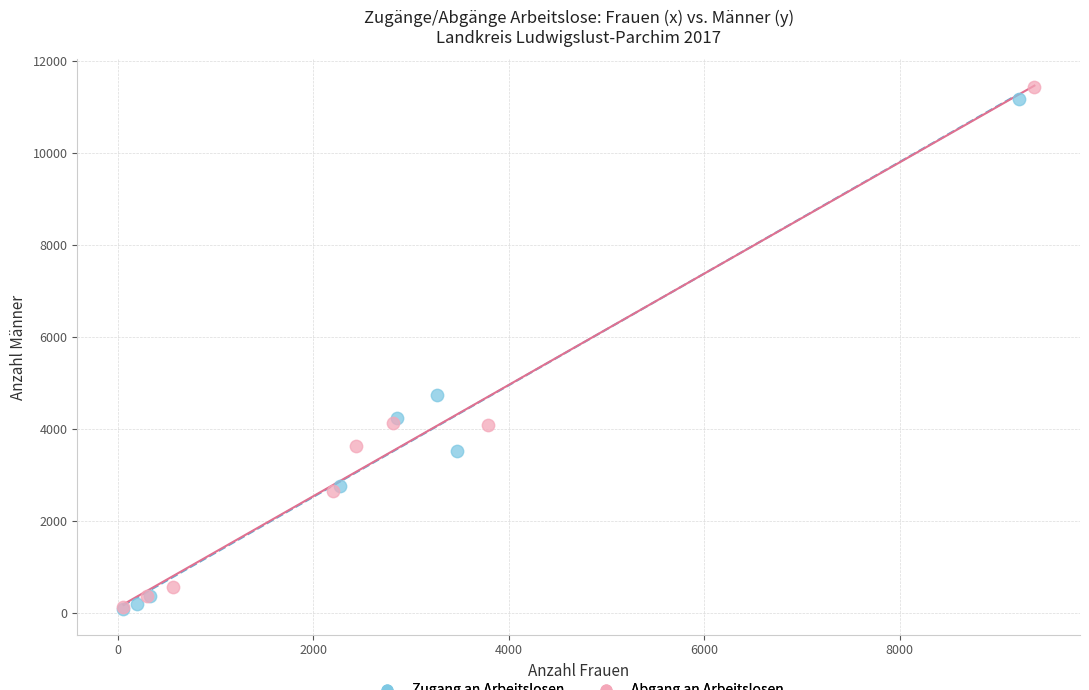

Which series has the widest spread of Y values?

Abgang an Arbeitslosen